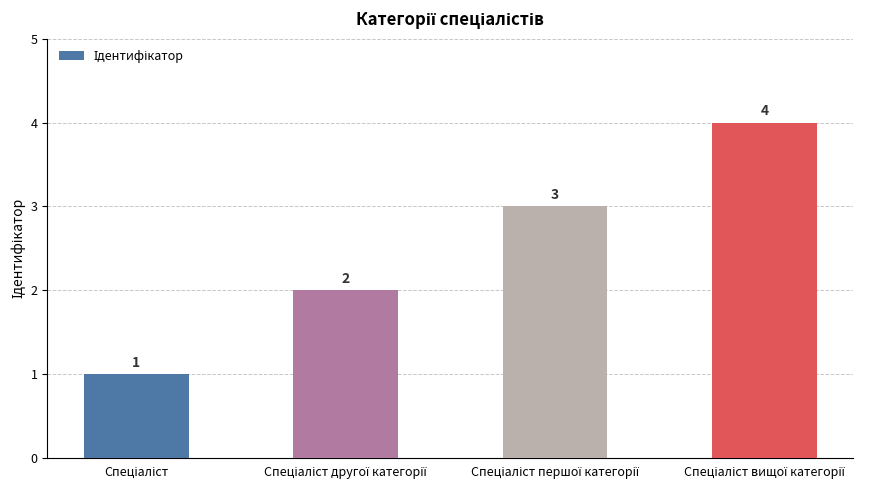

What is the difference between the maximum and minimum values?

3